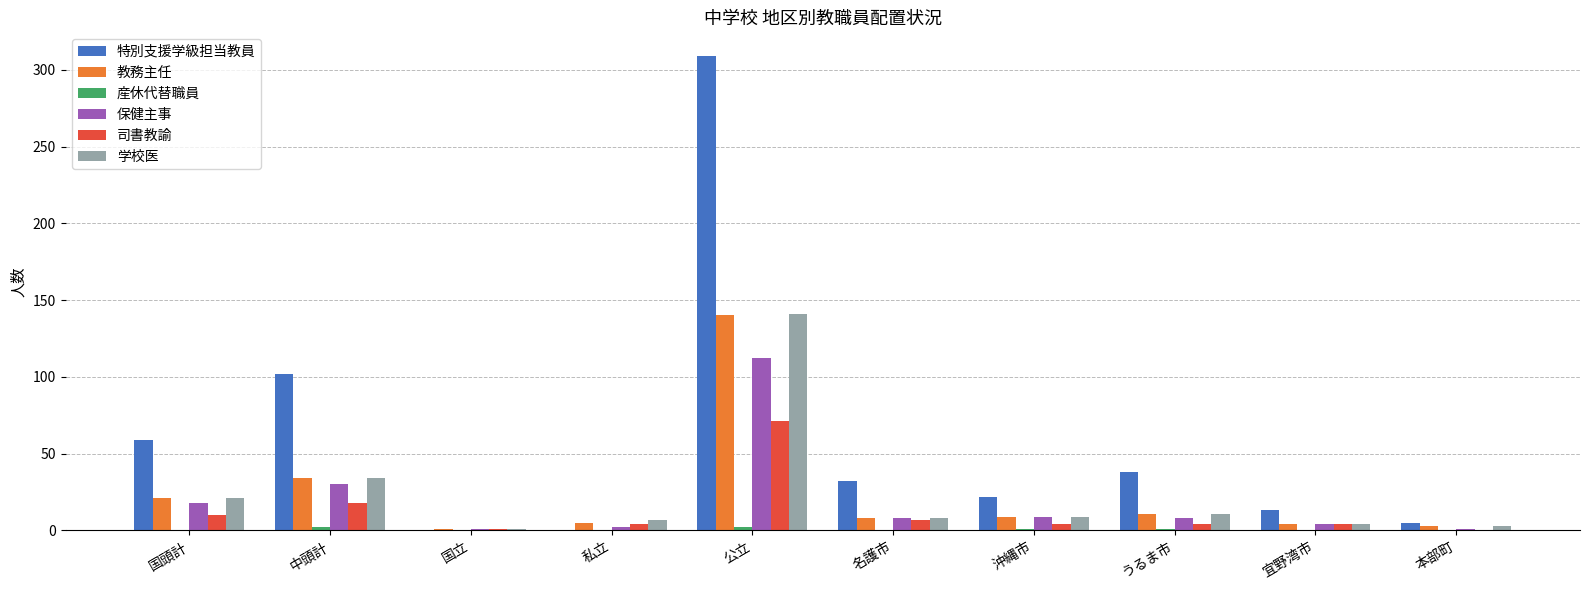

How many groups of bars are there?

10